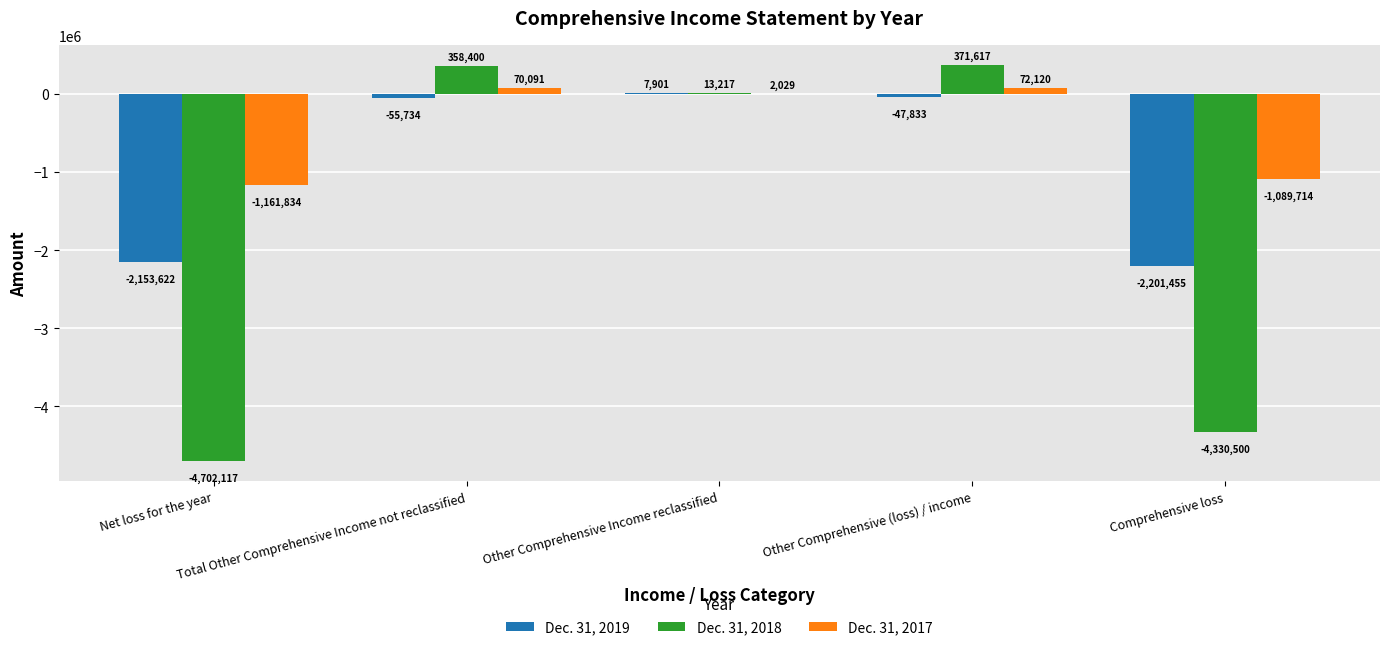

What is the maximum value for Dec. 31, 2017?

72120